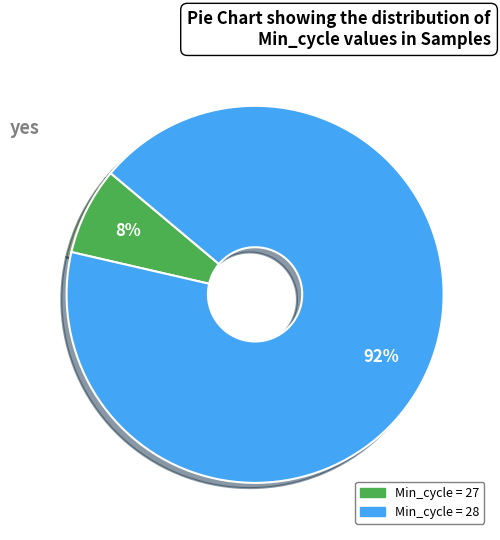

Count the number of slices in the pie.

2